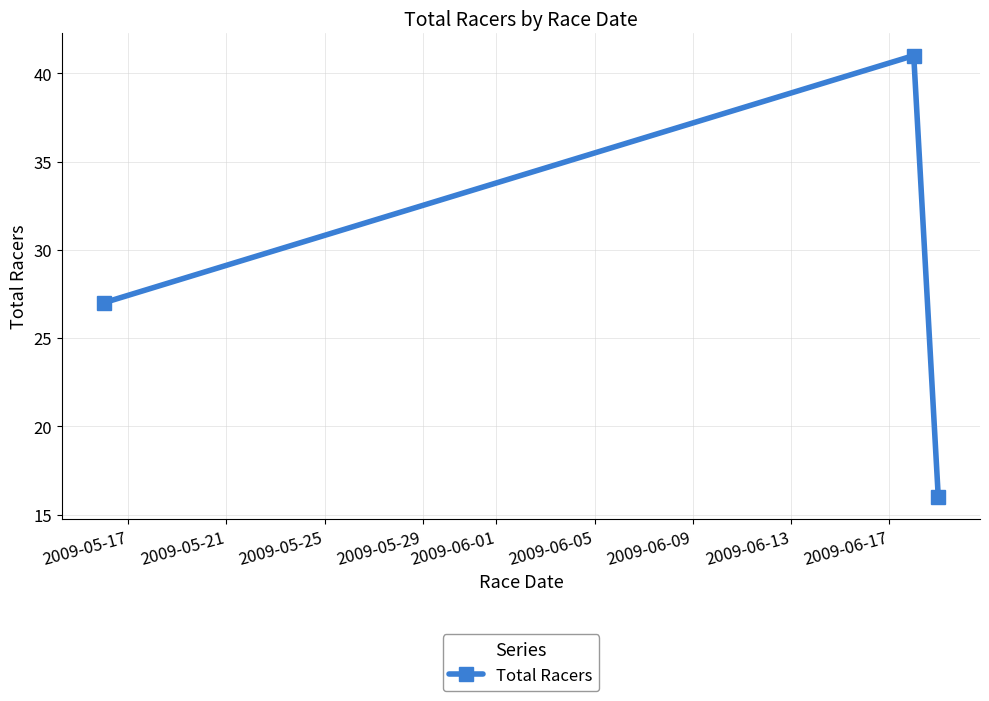

What is the smallest value displayed?

16